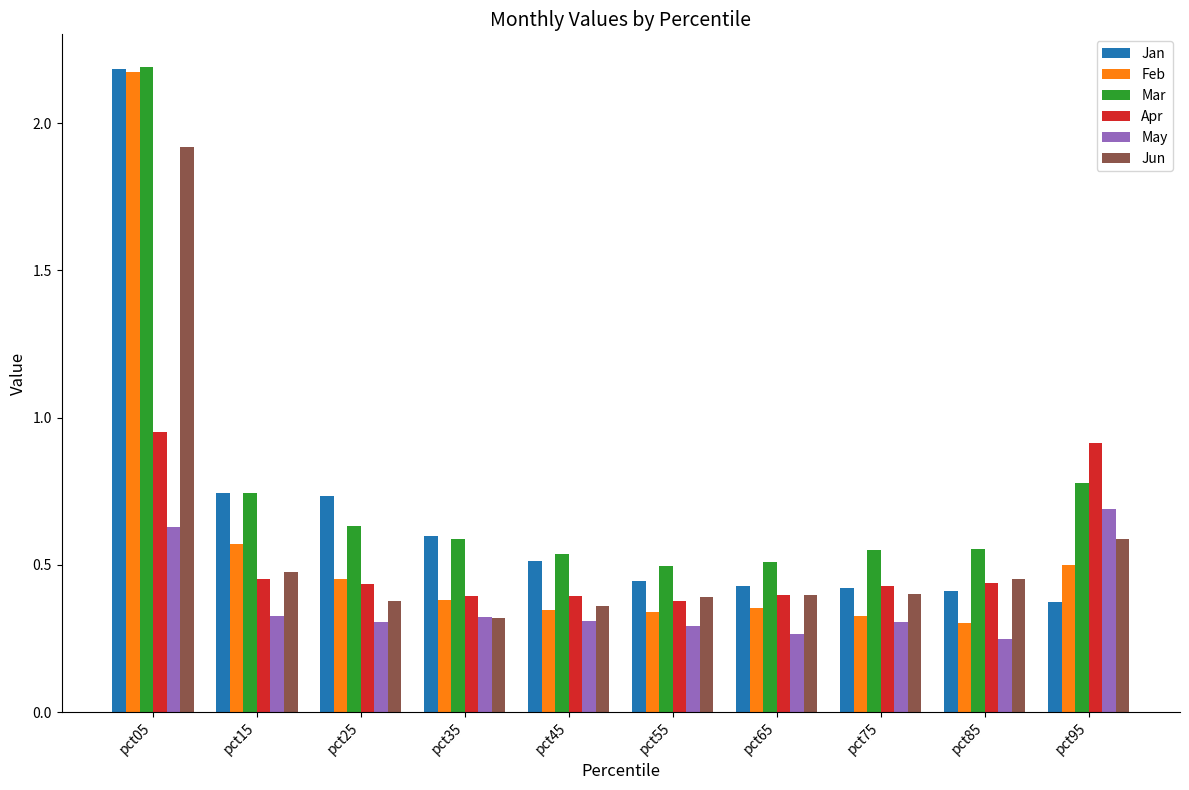

What is the maximum value for Jun?

1.9